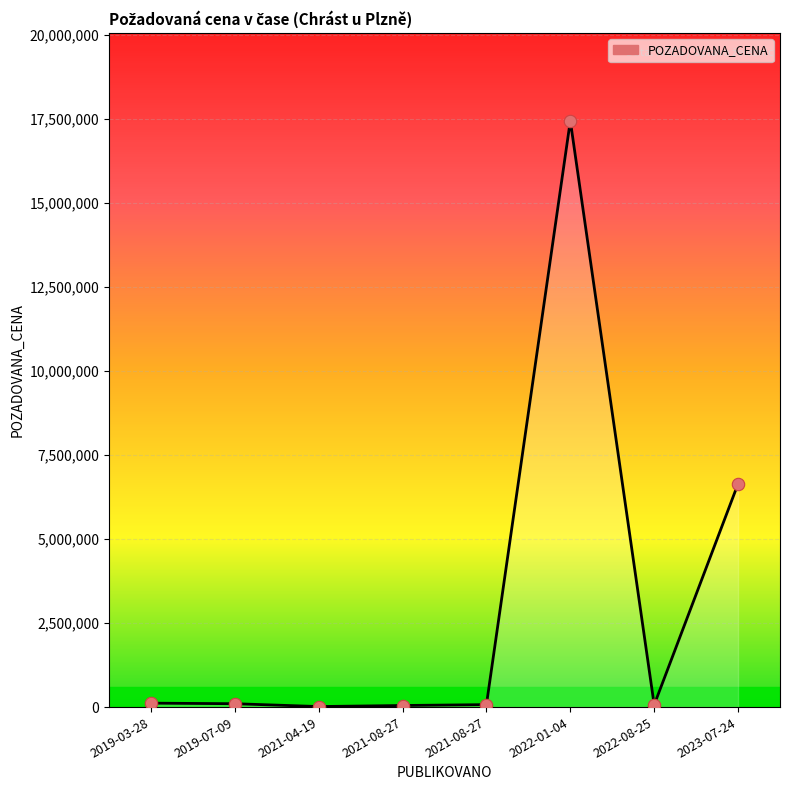

Approximately how many times larger is the value at 2023-07-24 compared to 2019-07-09?

66.3